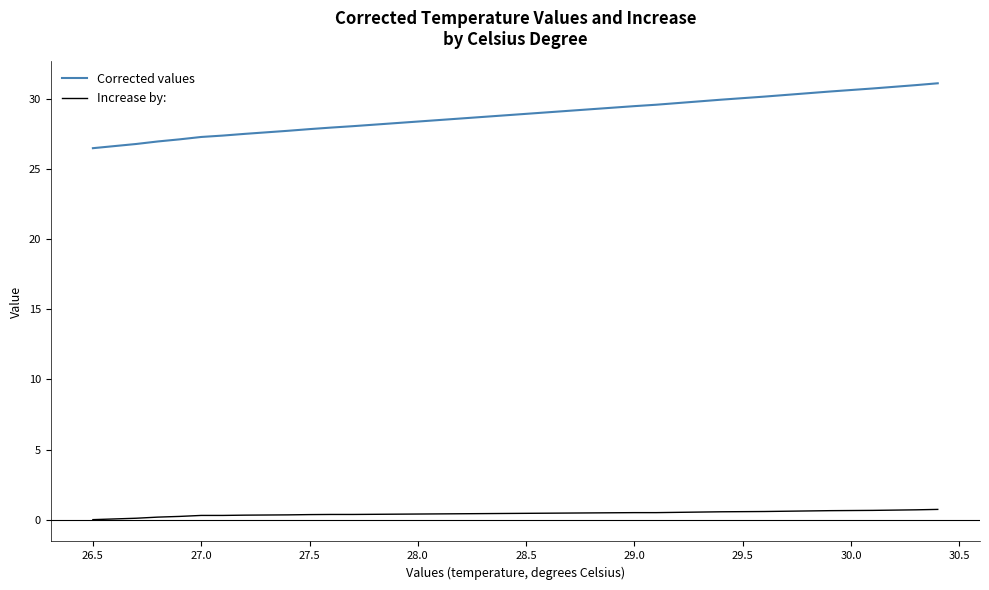

What is the maximum value shown in the chart?

31.1